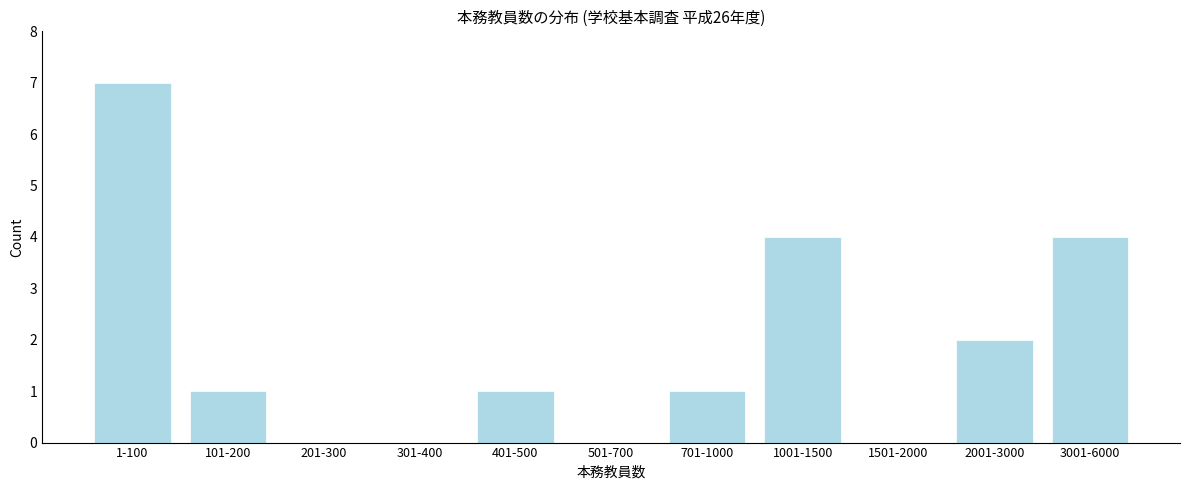

Reading left to right, extract all data points from this chart.

1-100=7	101-200=1	201-300=0	301-400=0	401-500=1	501-700=0	701-1000=1	1001-1500=4	1501-2000=0	2001-3000=2	3001-6000=4